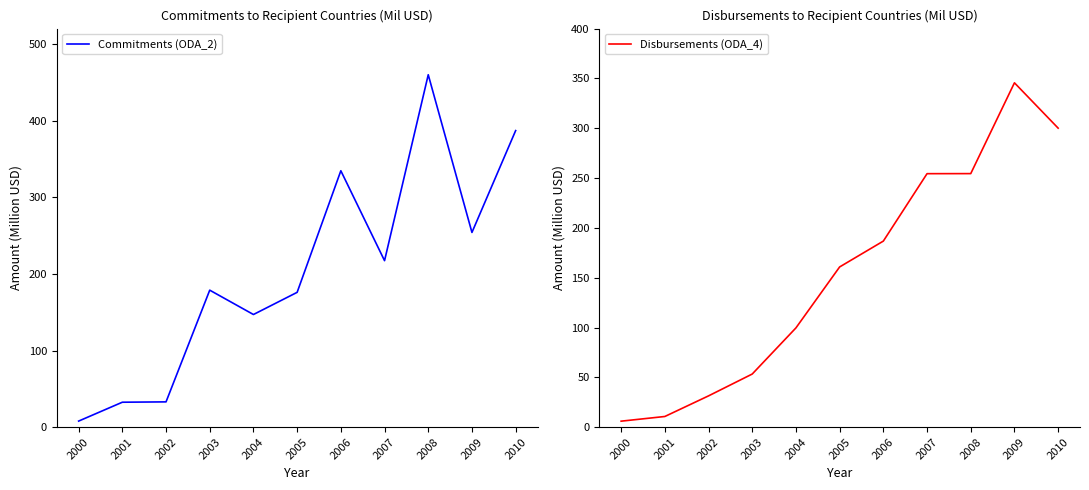

Rank the series at 2002 from highest to lowest value.

Commitments (ODA_2), Disbursements (ODA_4)